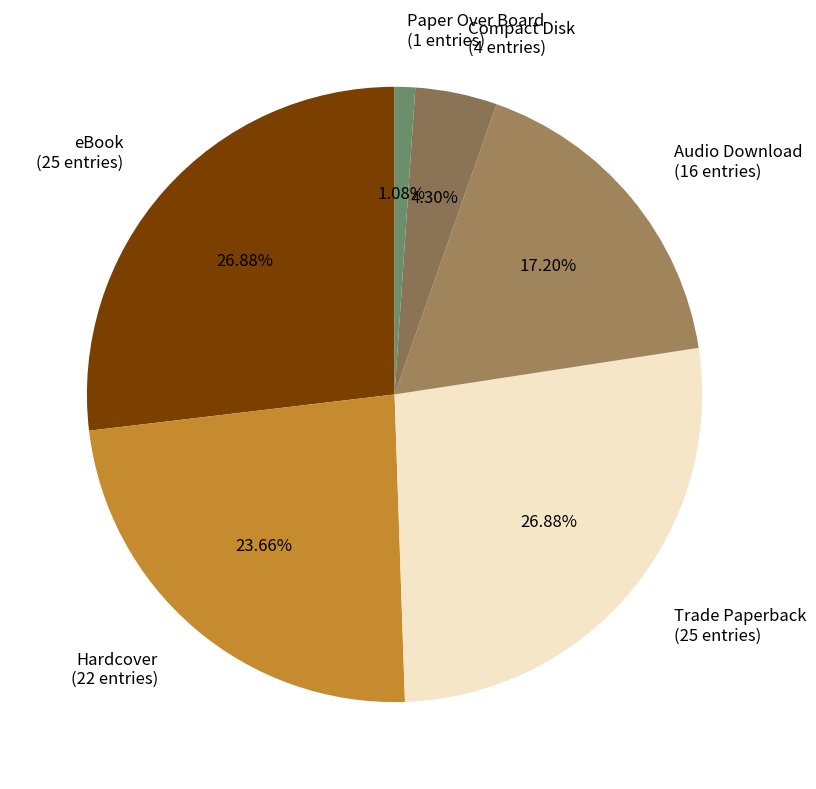

To the nearest percent, what is the average slice percentage?

17%